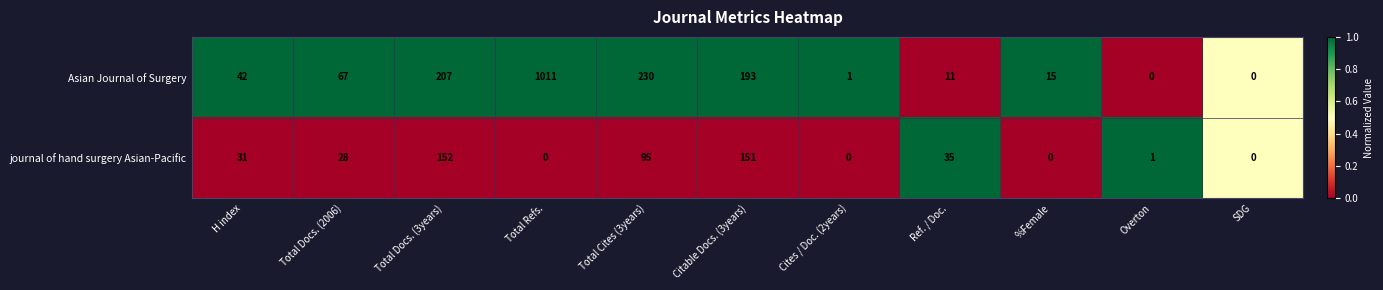

Where does the journal of hand surgery Asian-Pacific series first go above 28?

H index